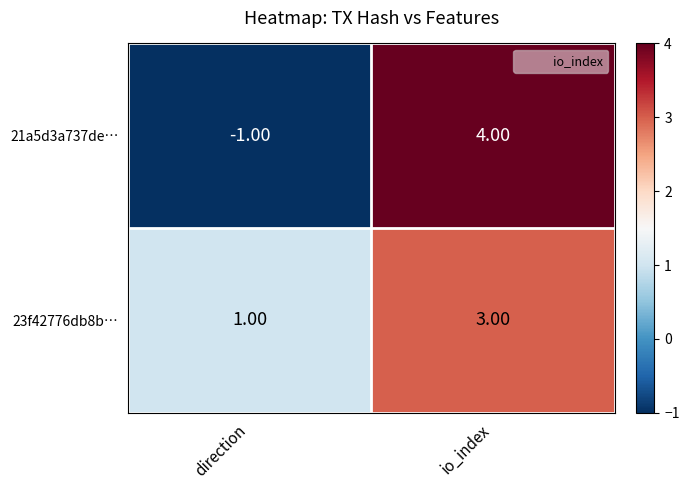

At which label is 23f42776db8b… closest to 2?

direction